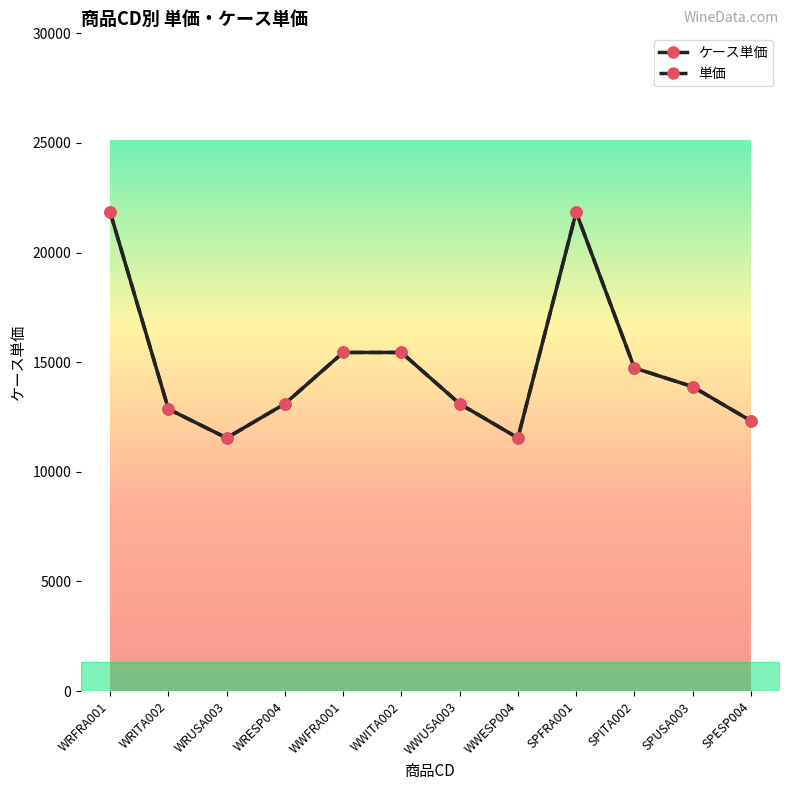

Where is the first local maximum for 単価?

SPFRA001